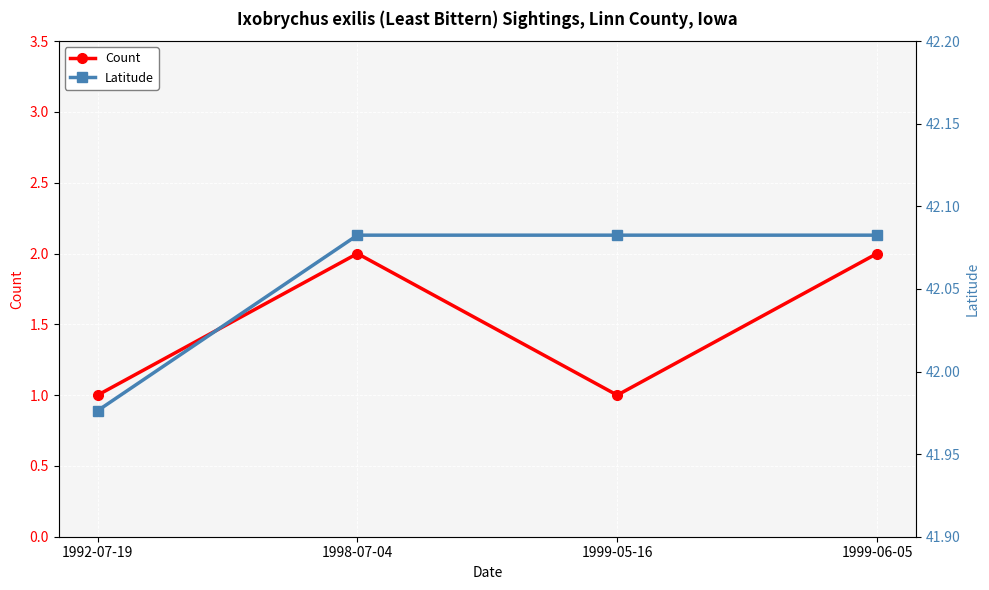

True or false: Latitude and Count cross at least once.

False